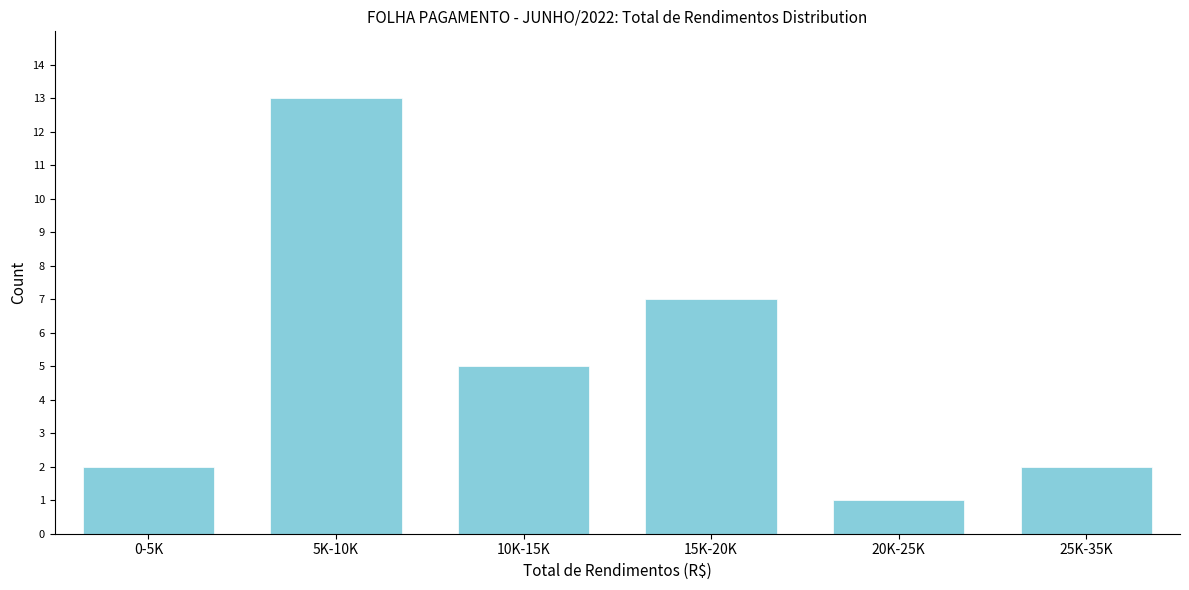

Reading left to right, extract all data points from this chart.

0-5K=2	5K-10K=13	10K-15K=5	15K-20K=7	20K-25K=1	25K-35K=2